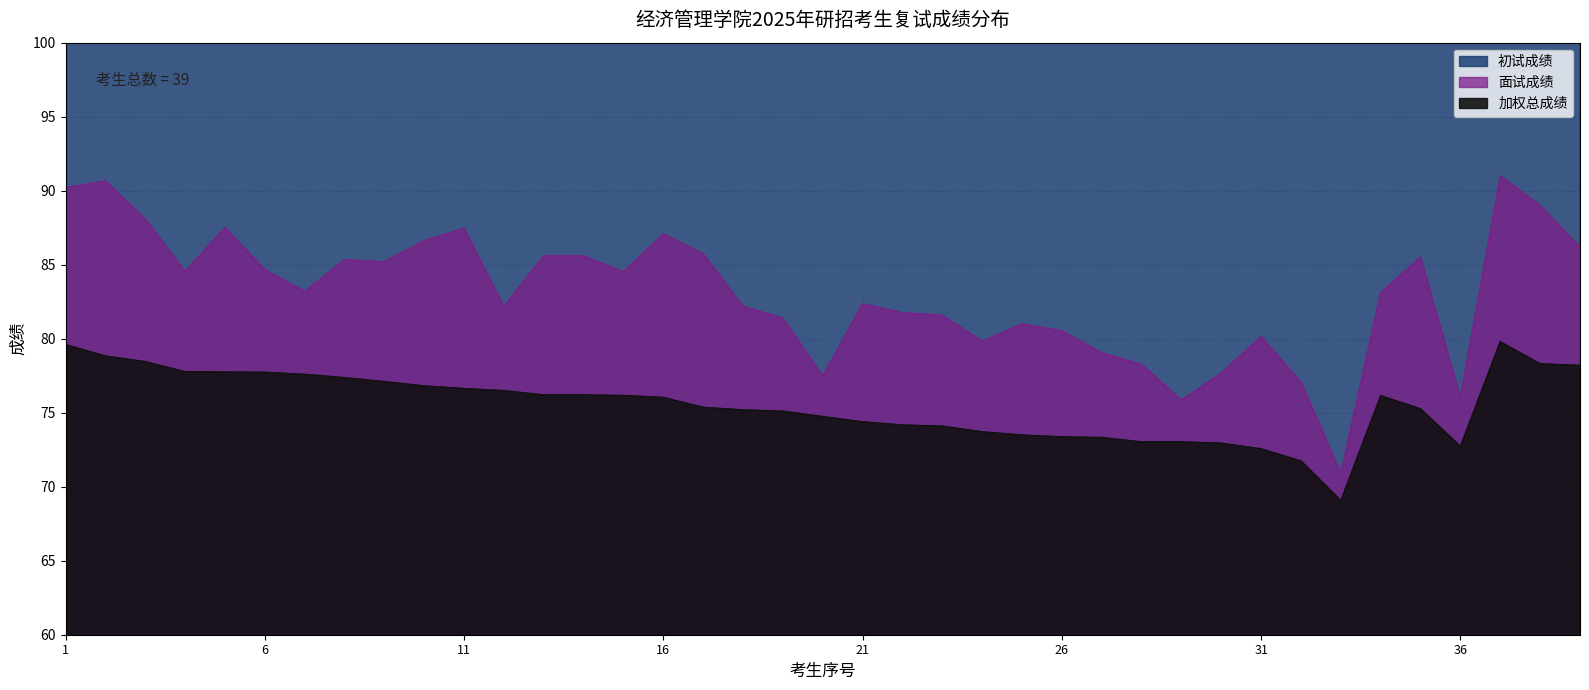

What is the approximate value of 面试成绩 at 36?

76.1